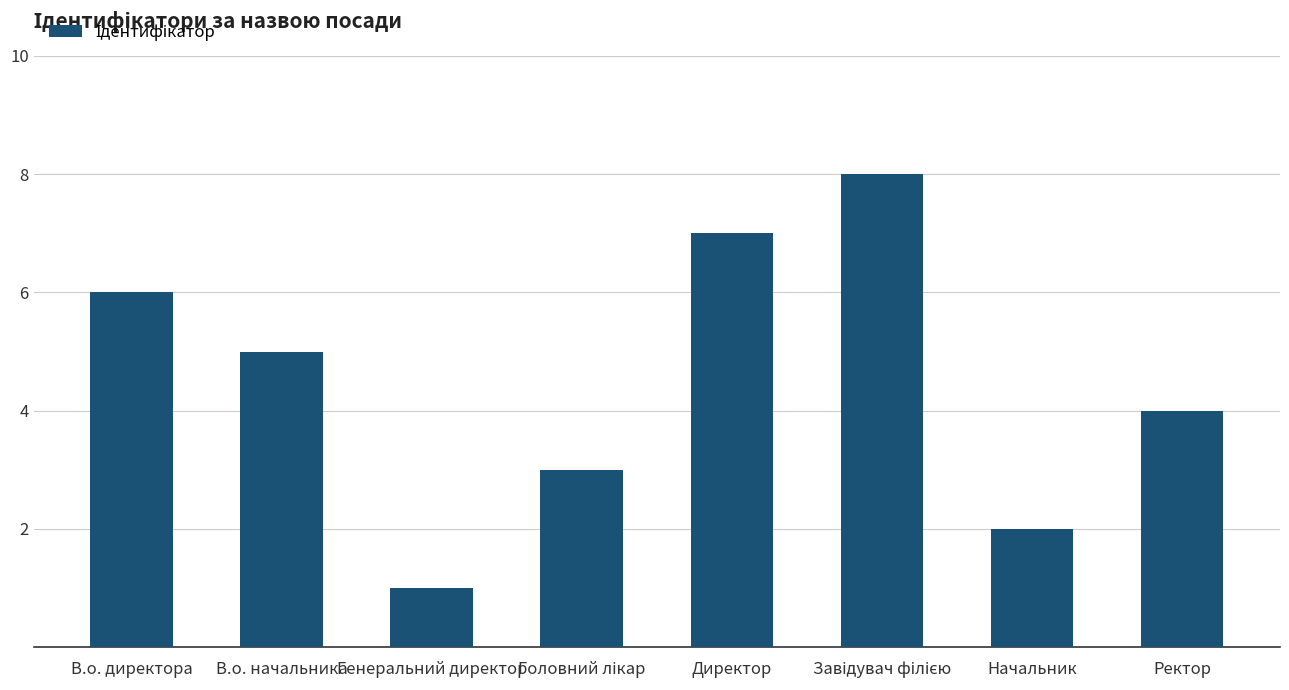

Count the values in the range 3 to 7.

5